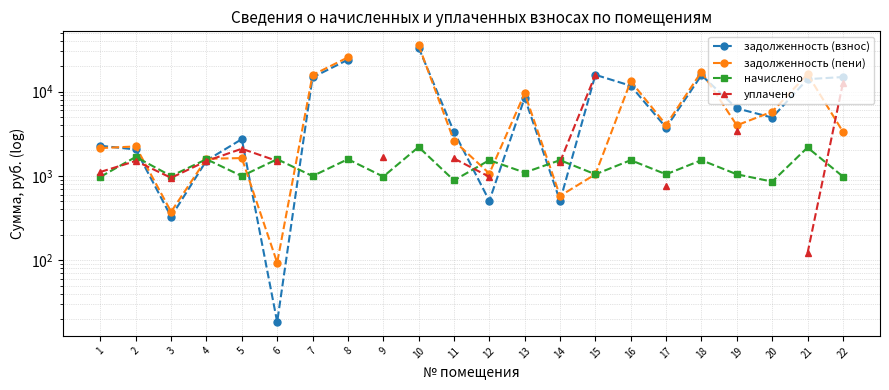

What is the sum of all начислено values?

28817.9